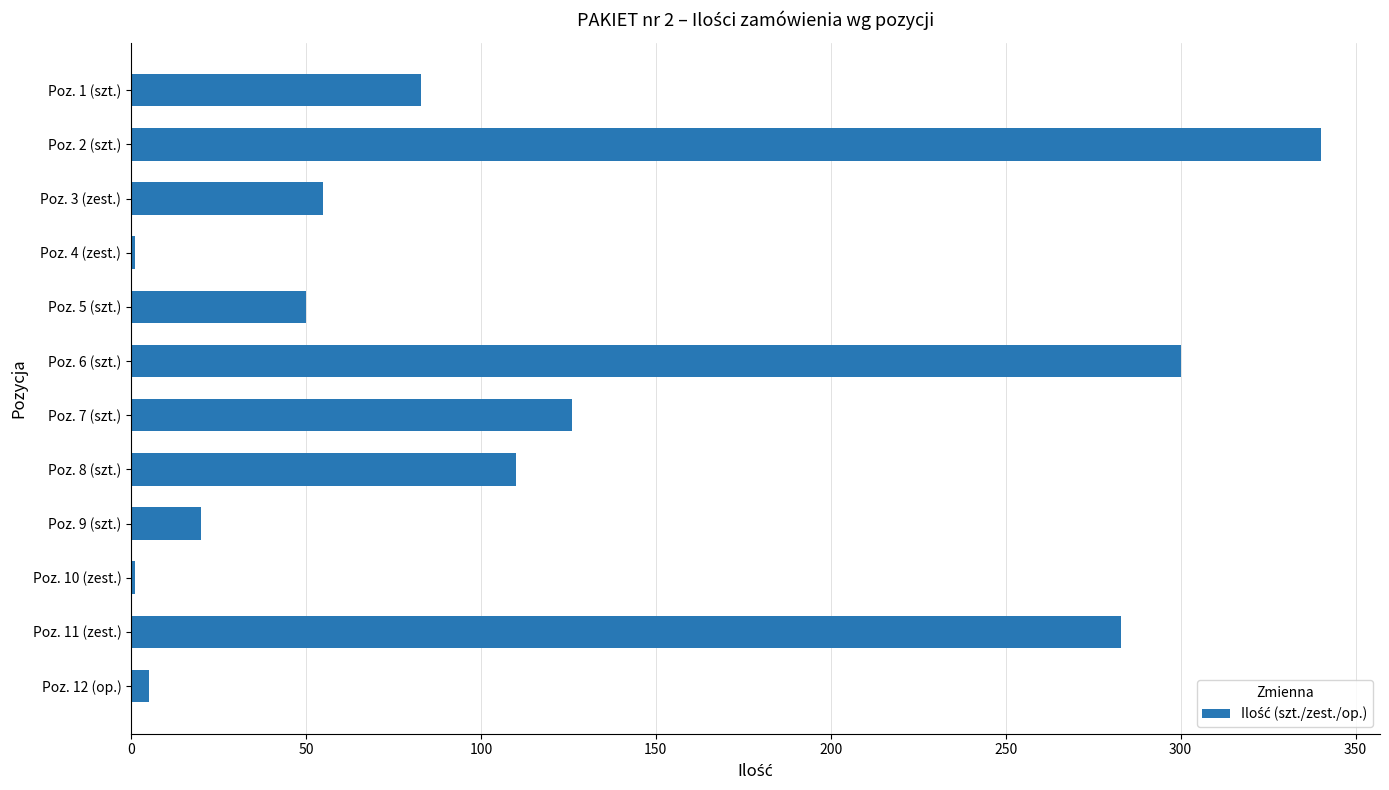

What is the greatest value displayed?

340